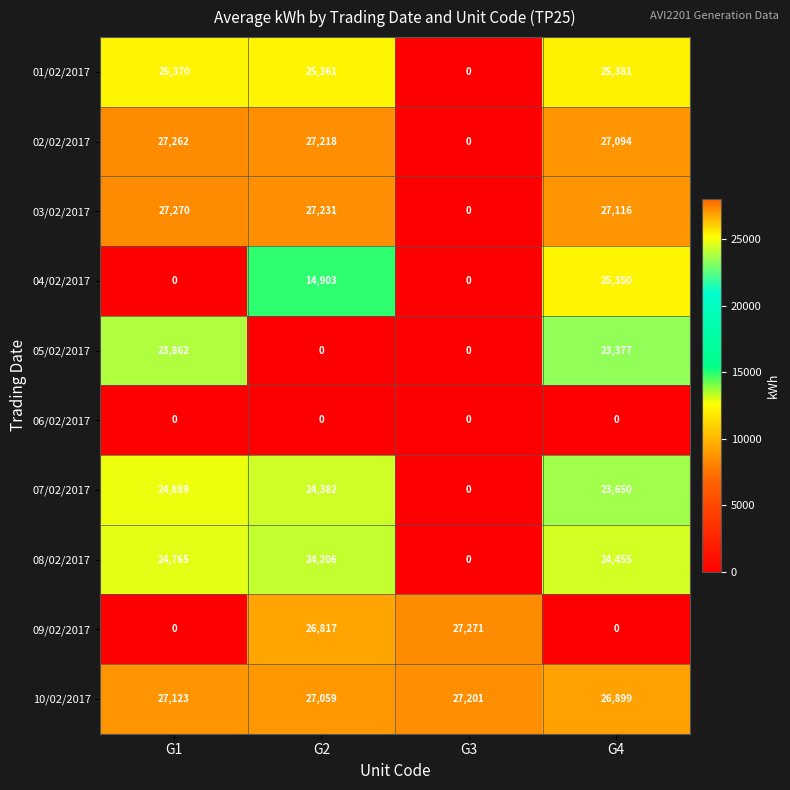

What is the total value across all series at G1?

180541